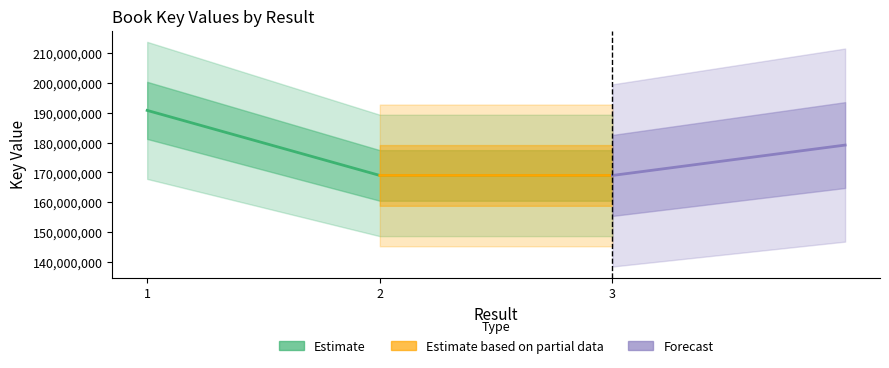

True or false: the data shows 277123563 at 1.

False